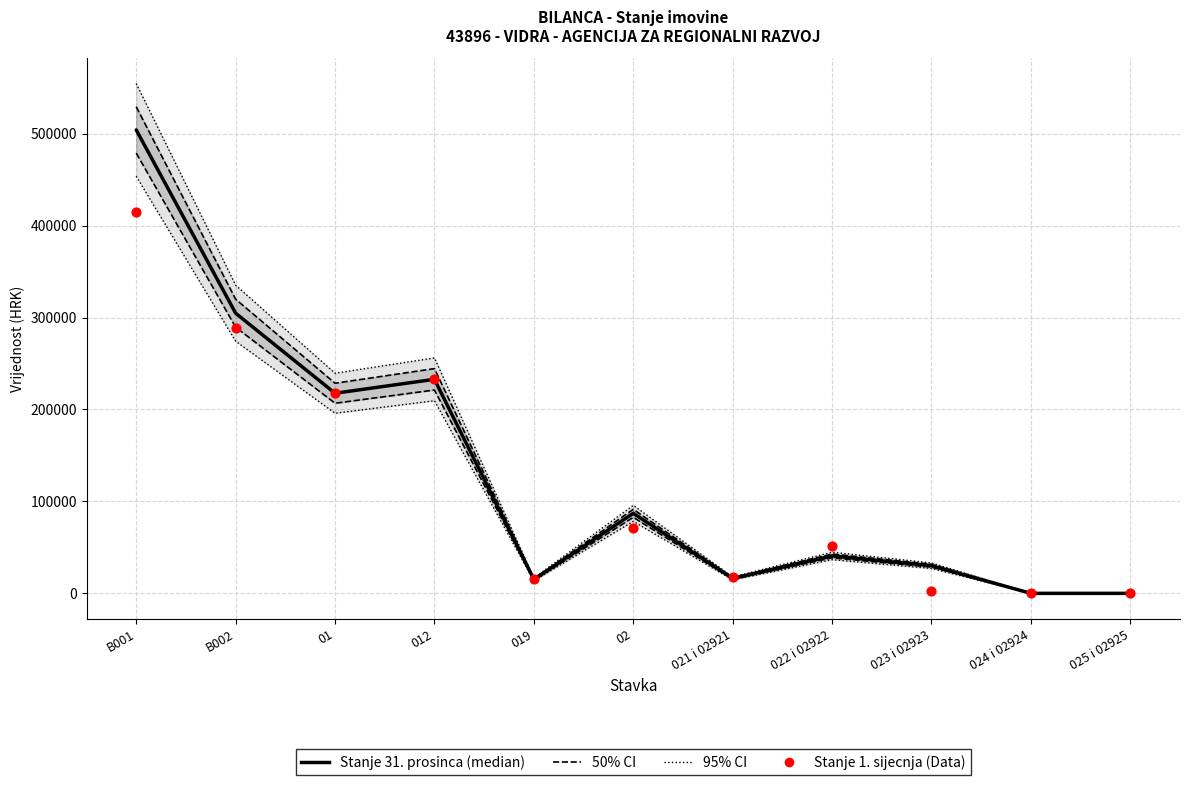

What are all the series names shown in the legend?

Stanje 31. prosinca, 50% CI, 95% CI, Stanje 1. sijecnja